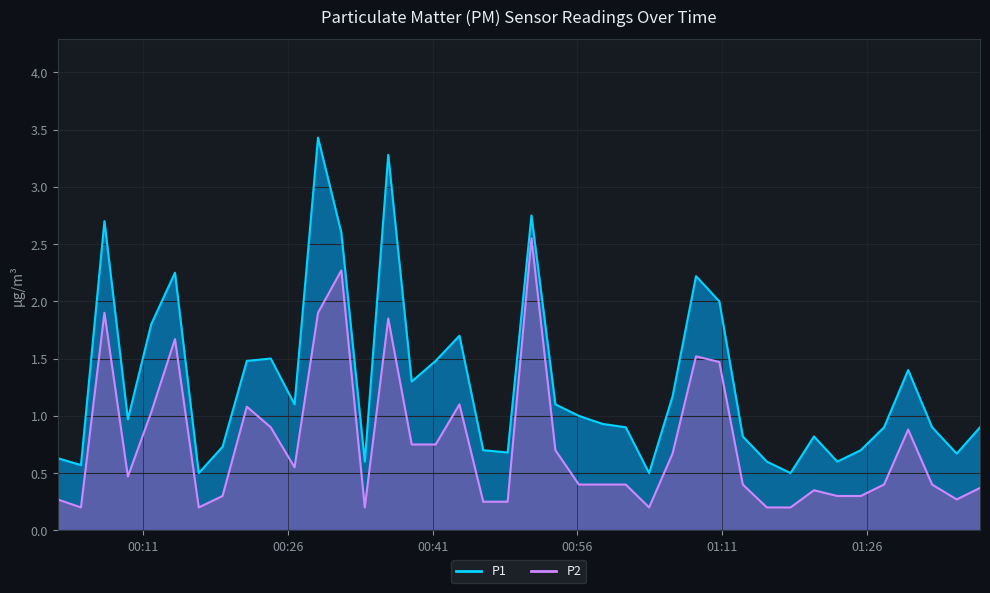

Which series changed the most between 2024-01-25T00:36:23 and 2024-01-25T00:43:46?

P1